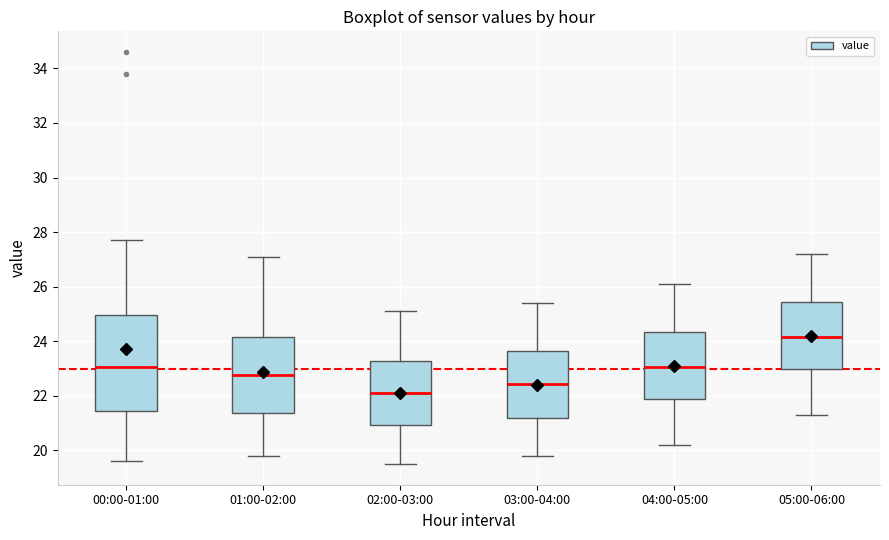

Reading left to right, read every box against the y-axis: the position of its median line, the range the box covers, and the ends of its whiskers. The values are not printed on the chart, so give them approximately, as read against the axis.

00:00-01:00: median 23.0, box 21.4 to 25.0, whiskers 19.6 to 27.8
01:00-02:00: median 22.8, box 21.4 to 24.2, whiskers 19.8 to 27.2
02:00-03:00: median 22.2, box 21.0 to 23.2, whiskers 19.6 to 25.2
03:00-04:00: median 22.4, box 21.2 to 23.6, whiskers 19.8 to 25.4
04:00-05:00: median 23.0, box 21.8 to 24.4, whiskers 20.2 to 26.2
05:00-06:00: median 24.2, box 23.0 to 25.4, whiskers 21.4 to 27.2